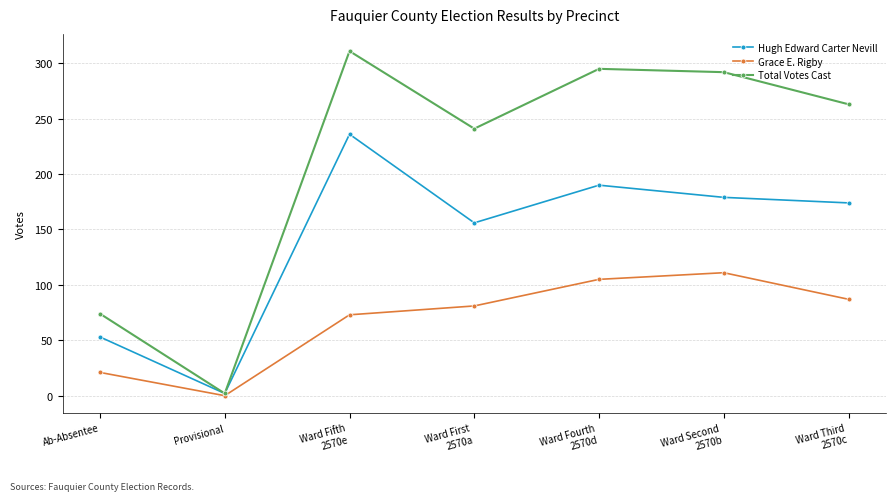

How many interior local peaks does the Hugh Edward Carter Nevill series have?

2